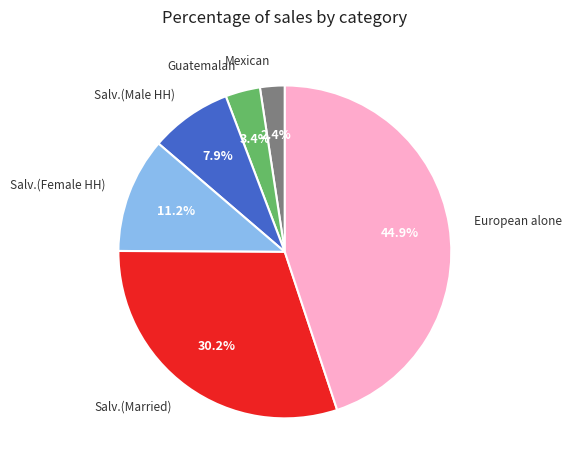

Does any single category account for the majority?

No